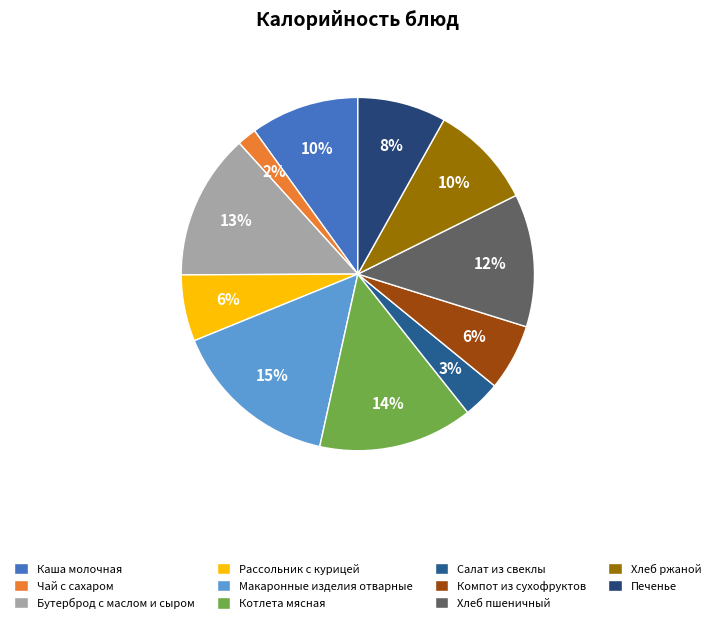

What is the smallest slice in the pie chart?

Чай с сахаром